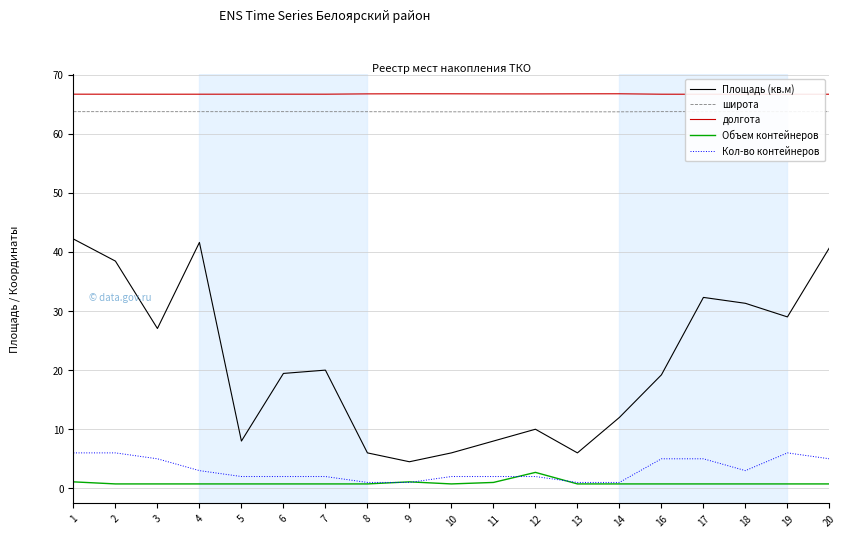

In Кол-во контейнеров, how many points are lower than both neighbors (excluding endpoints)?

1